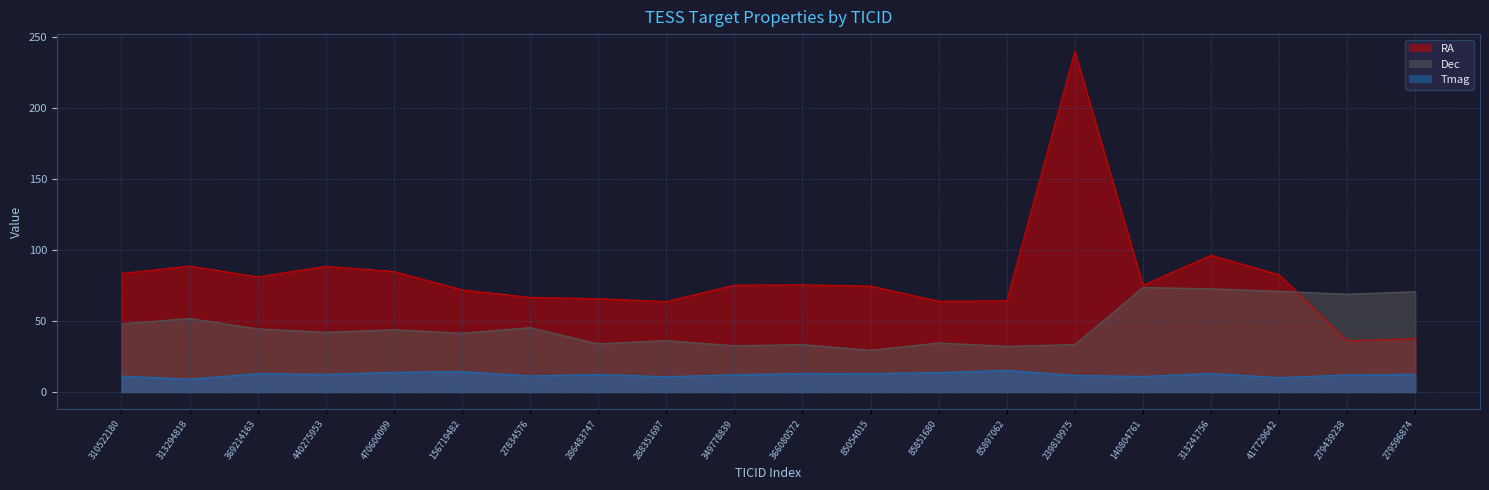

The value of RA at 279439238 is 20.7. True or false?

False